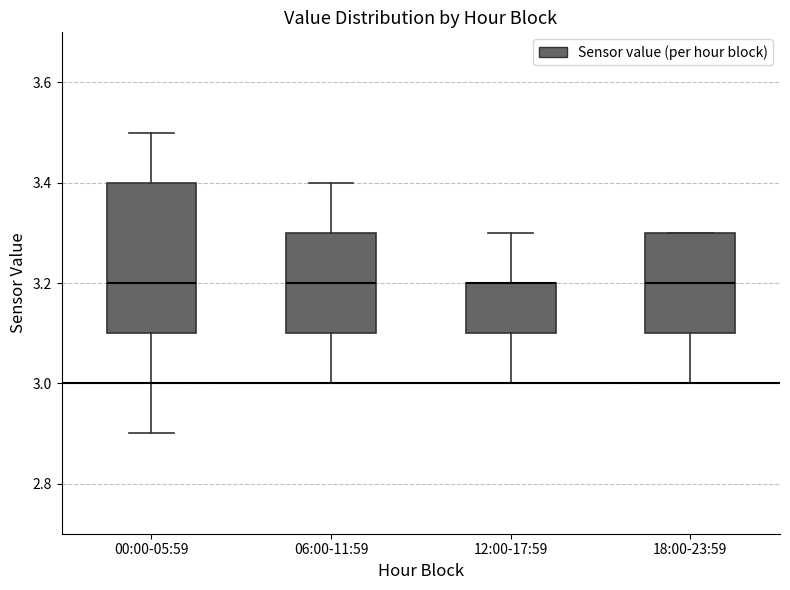

Reading left to right, transcribe this box plot: for each box, give where its median line is, the range the box spans, and where its two whiskers end, as read against the y-axis. The values are not printed on the chart, so give them approximately, as read against the axis.

00:00-05:59: median 3.2, box 3.1 to 3.4, whiskers 2.9 to 3.5
06:00-11:59: median 3.2, box 3.1 to 3.3, whiskers 3.0 to 3.4
12:00-17:59: median 3.2 (drawn on the box's upper edge), box 3.1 to 3.2, whiskers 3.0 to 3.3
18:00-23:59: median 3.2, box 3.1 to 3.3, whiskers 3.0 to 3.3